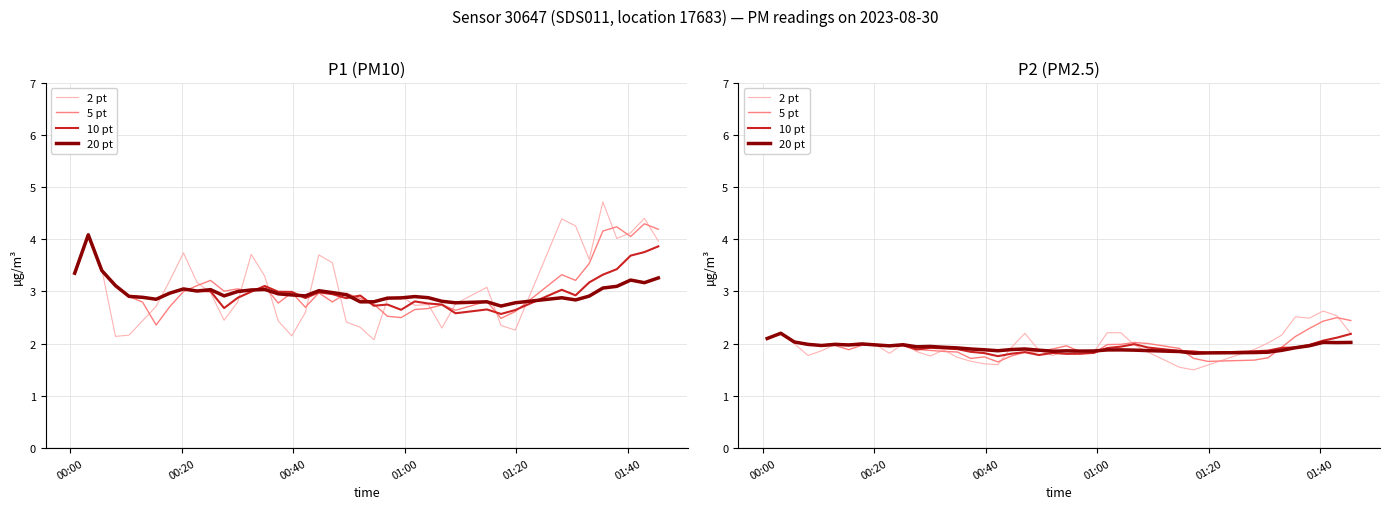

List the series in order of their peak value, lowest first.

10 pt, 20 pt, 5 pt, 2 pt